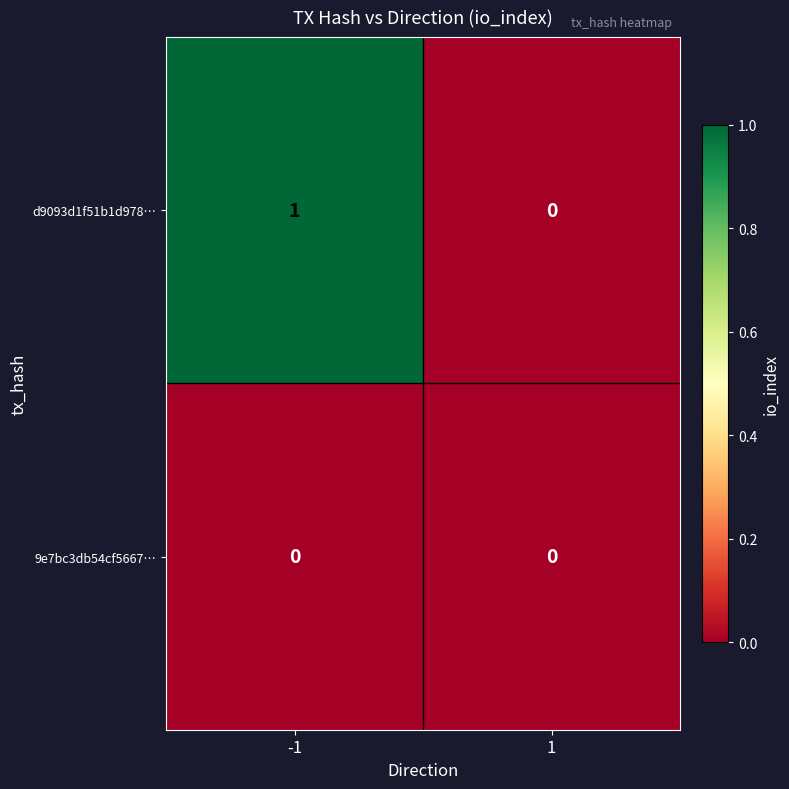

Between -1 and 1, which series saw the biggest shift?

d9093d1f51b1d978…